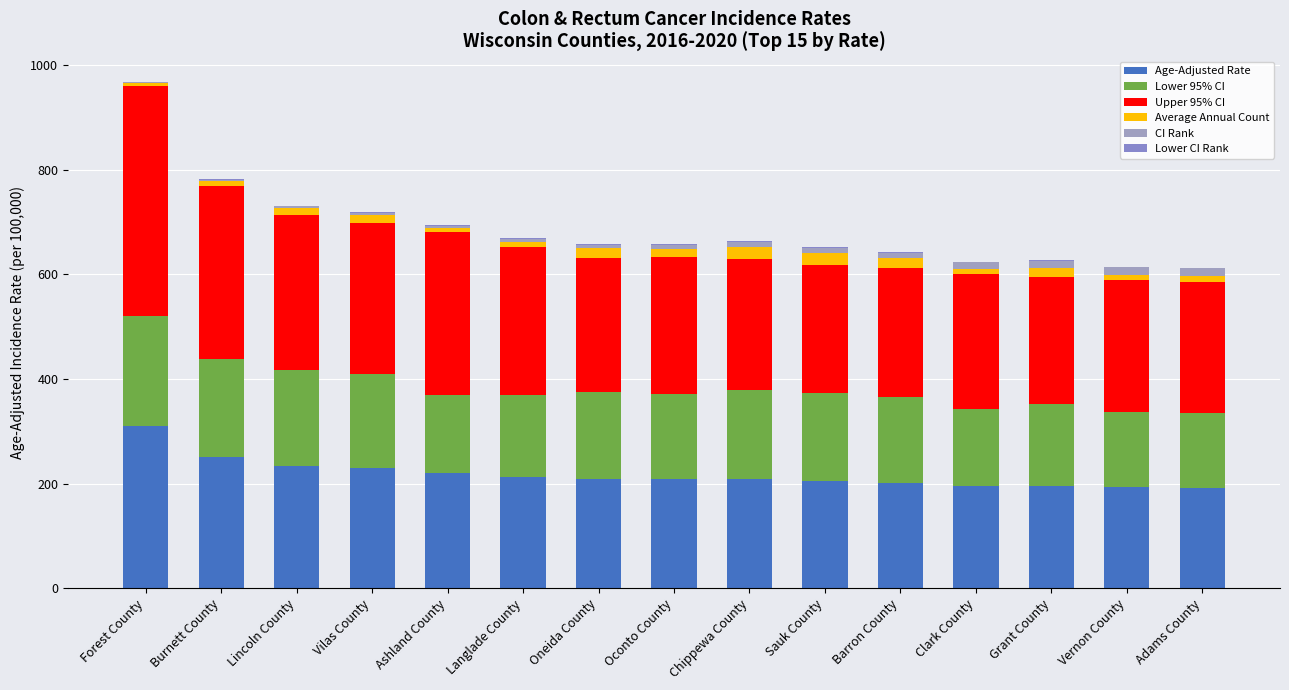

Are the bars grouped side by side (vs. stacked)?

No